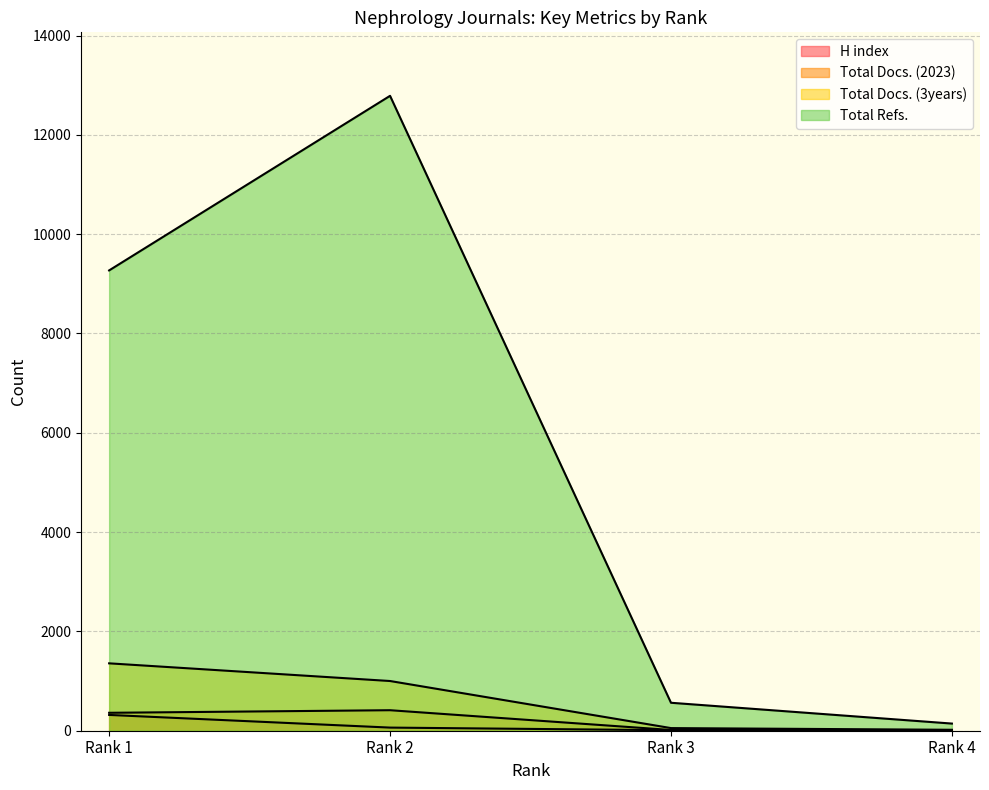

Which category has the highest value in the Total Docs. (2023) series?

Rank 2